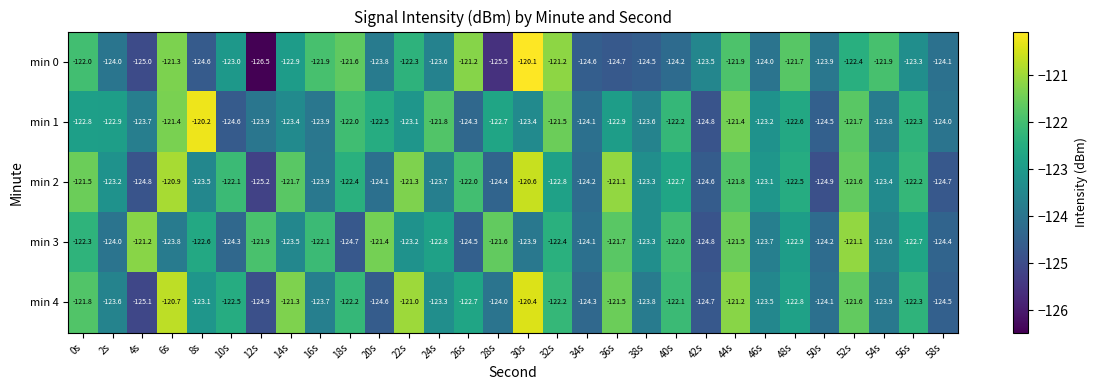

Between 8s and 24s, which series saw the biggest shift?

min 1